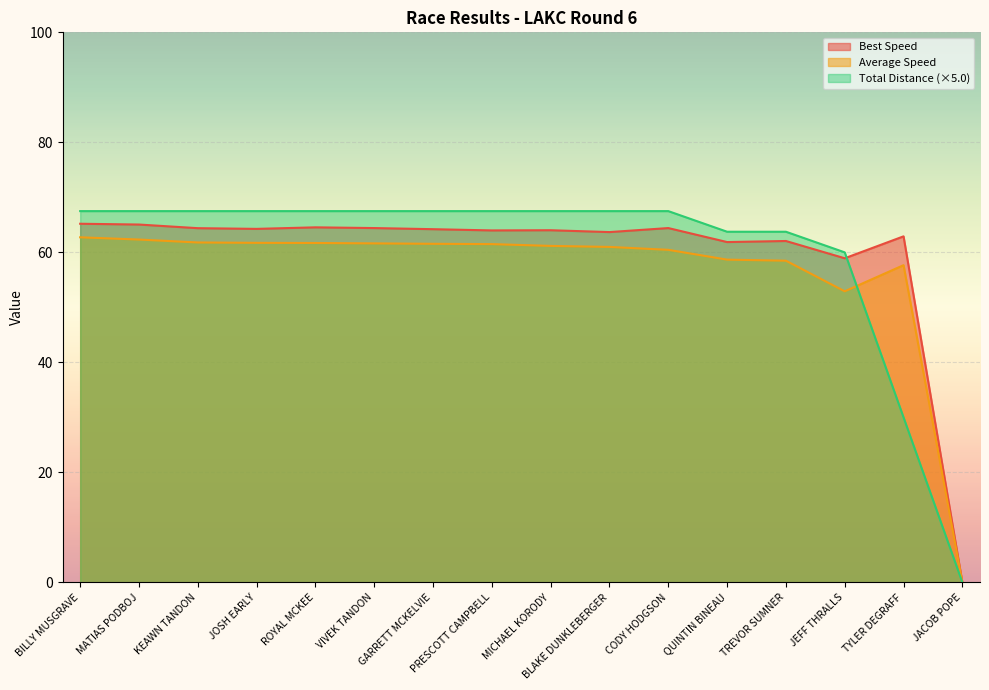

What is the sum of the Best Lap time values at KEAWN TANDON and TYLER DEGRAFF?

127.3